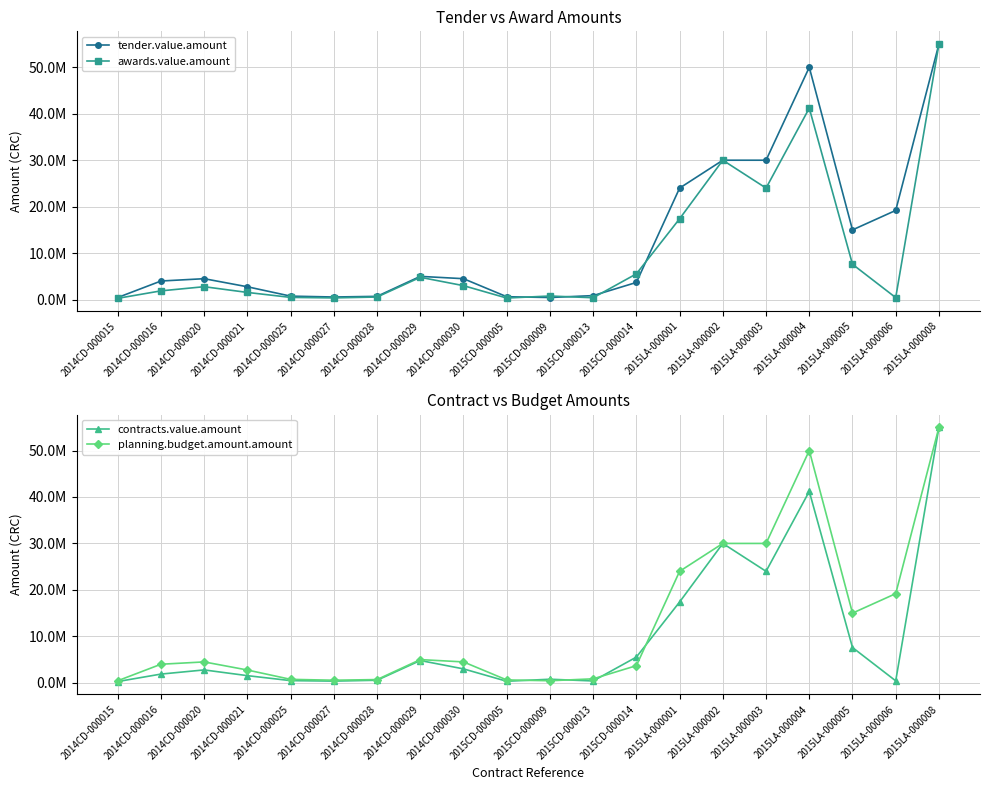

Which series has the largest total across all categories?

tender.value.amount